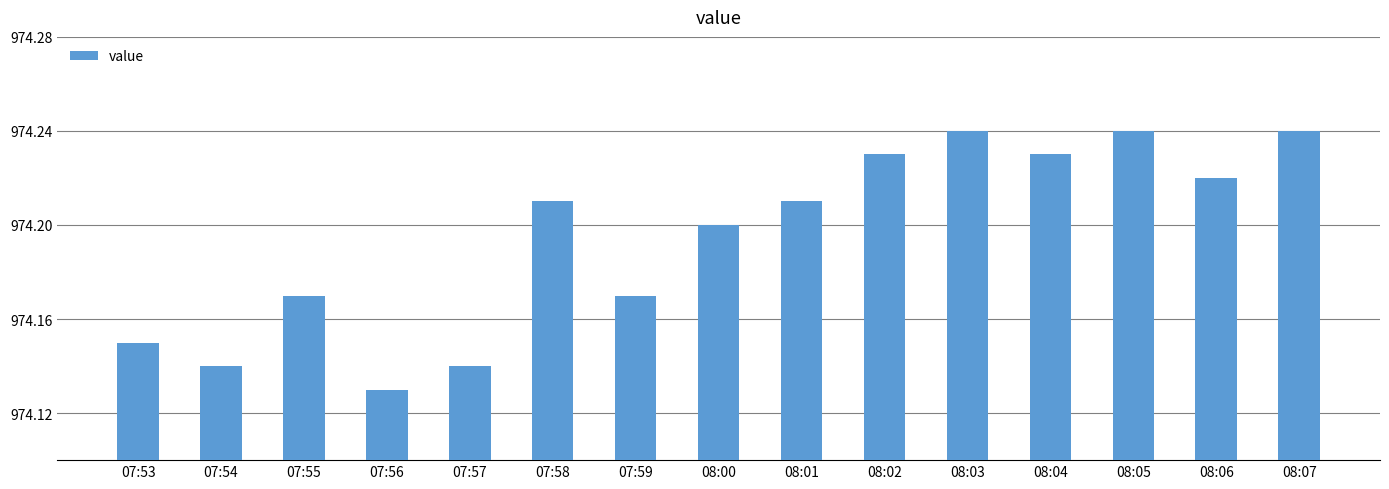

What is the label of the 7th bar from the left?

07:59